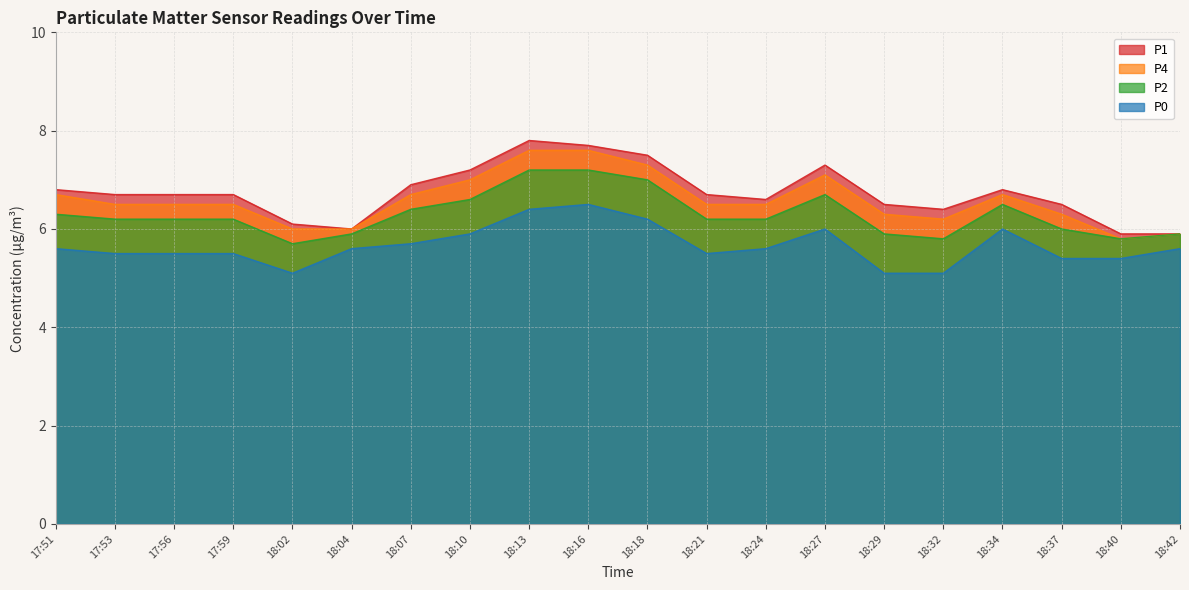

What is the average value of the P2 series?

6.3